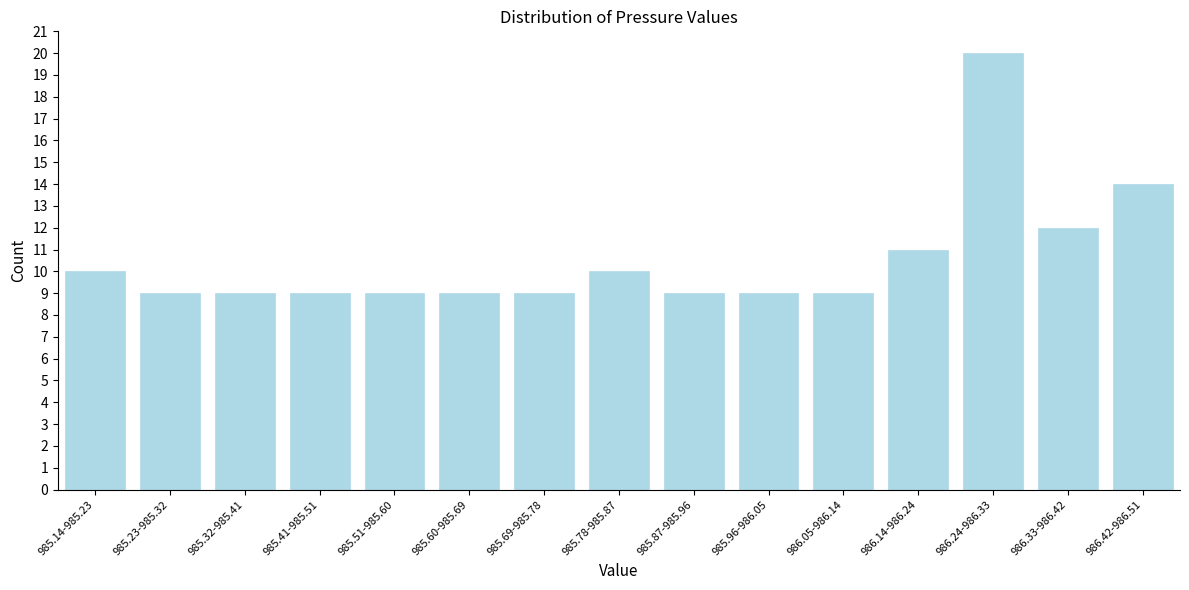

Reading left to right, transcribe all the data shown in this chart.

985.14-985.23=10	985.23-985.32=9	985.32-985.41=9	985.41-985.51=9	985.51-985.60=9	985.60-985.69=9	985.69-985.78=9	985.78-985.87=10	985.87-985.96=9	985.96-986.05=9	986.05-986.14=9	986.14-986.24=11	986.24-986.33=20	986.33-986.42=12	986.42-986.51=14